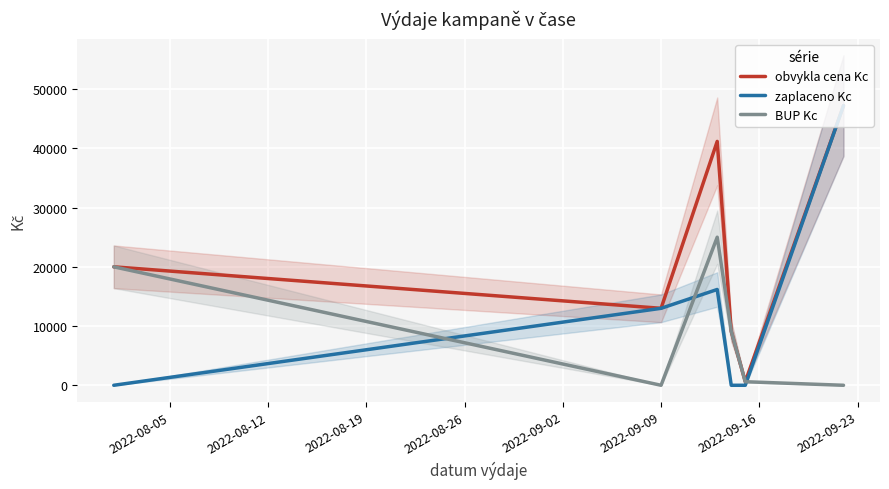

What are all the series names shown in the legend?

obvykla cena Kc, zaplaceno Kc, BUP Kc